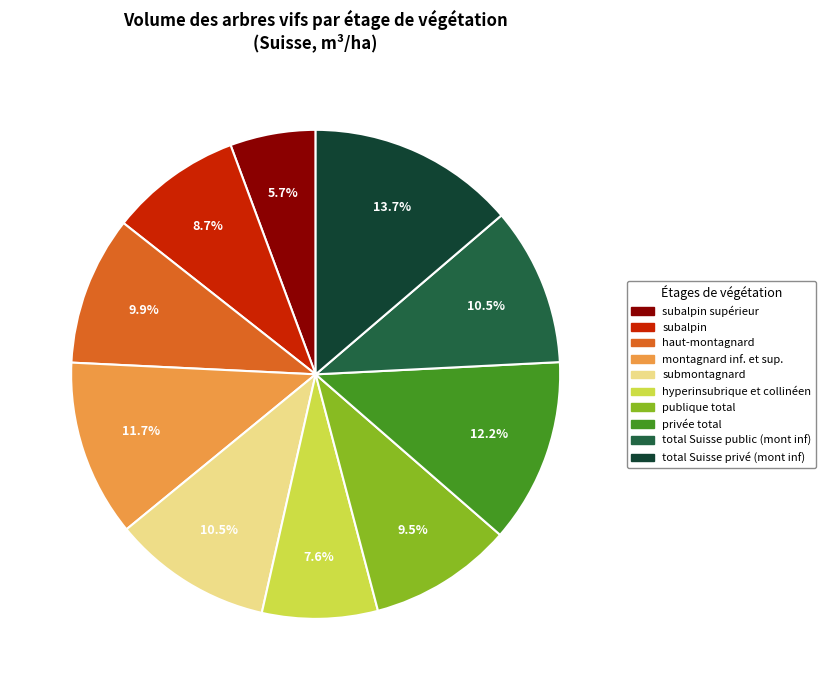

Combined, do haut-montagnard and submontagnard account for over 50%?

No